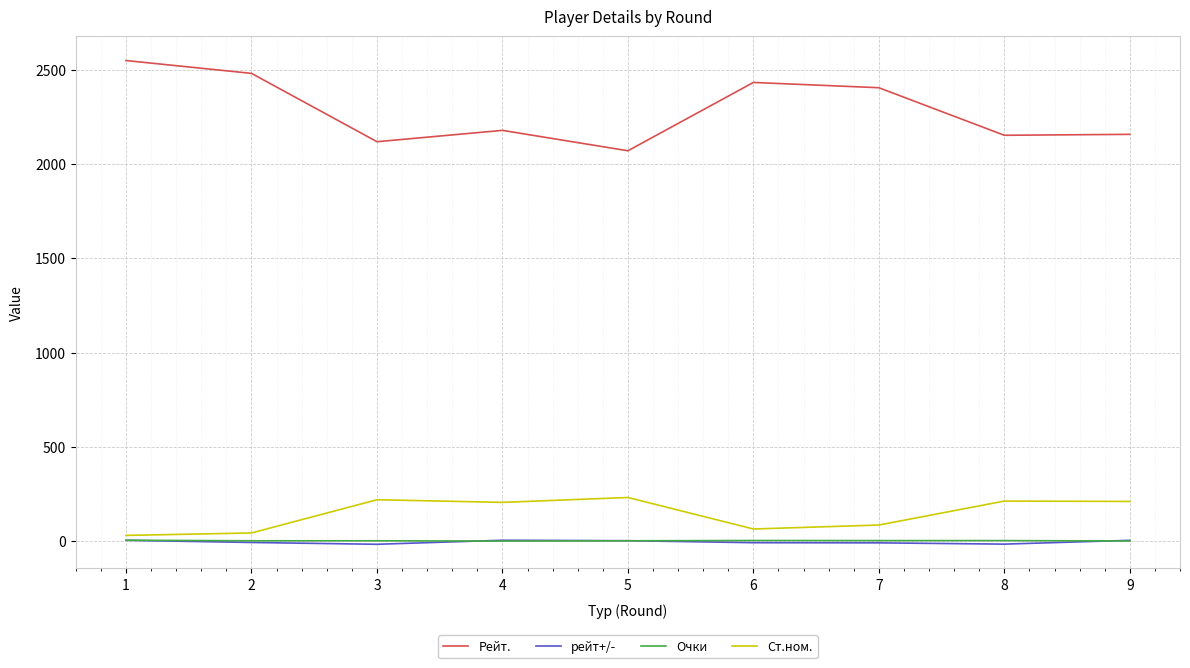

True or false: Ст.ном. and Очки cross at least once.

False